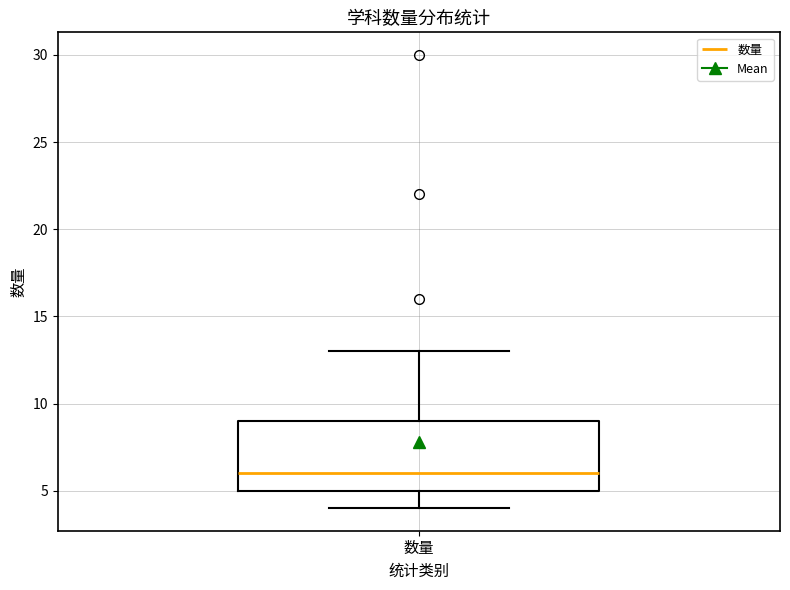

Where does the upper whisker of the box for 数量 end on the y-axis? The values are not printed on the chart, so give them approximately, as read against the axis.

13